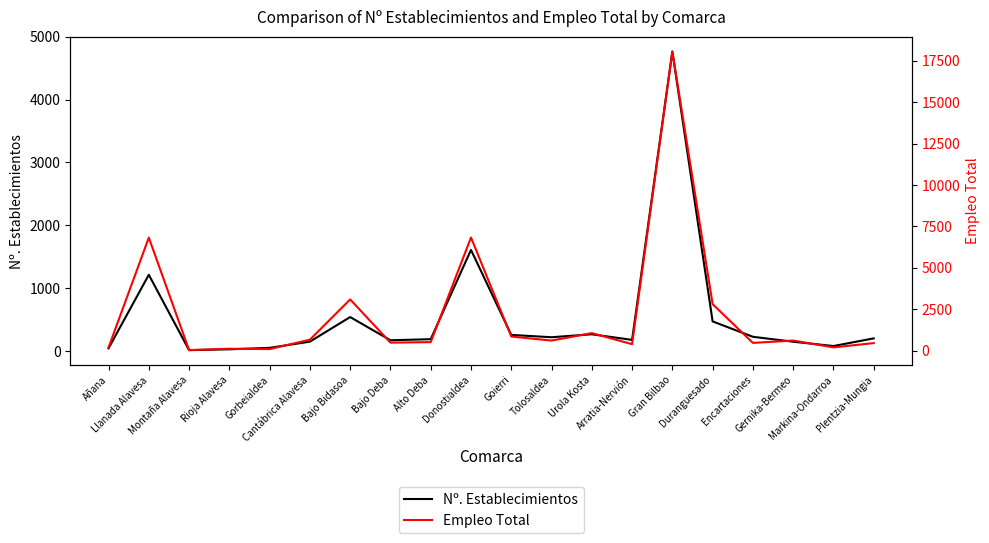

What are all the series names shown in the legend?

Nº. Establecimientos, Empleo Total